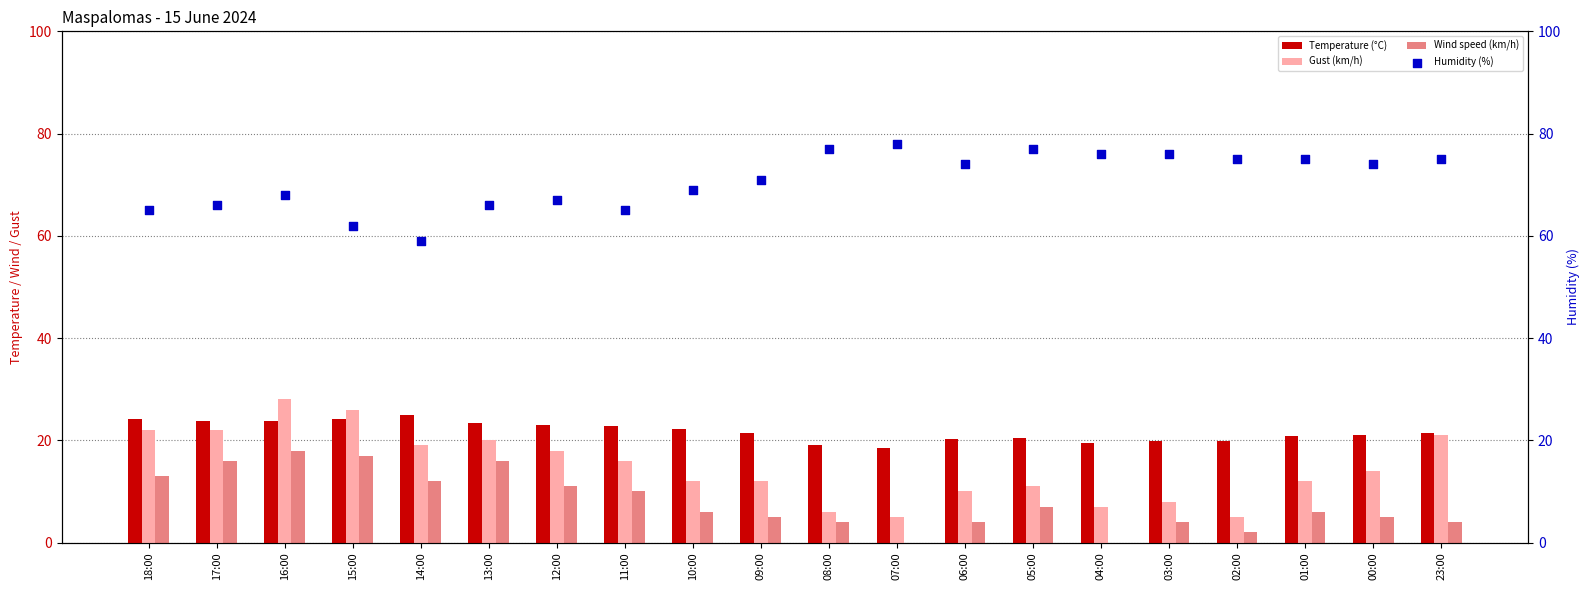

What are all the series names shown in the legend?

Temperature (°C), Gust (km/h), Wind speed (km/h), Humidity (%)